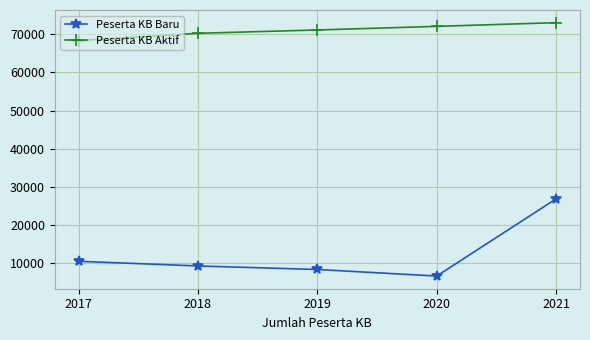

How many Peserta KB Aktif values are between 70243 and 72061?

3